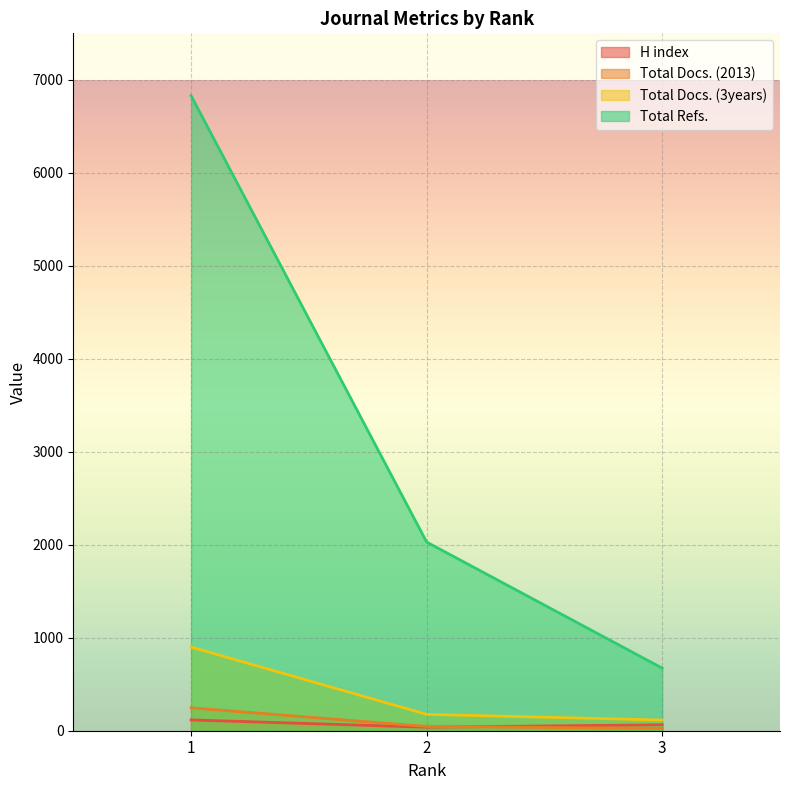

At which category is the sum across all series the highest?

1